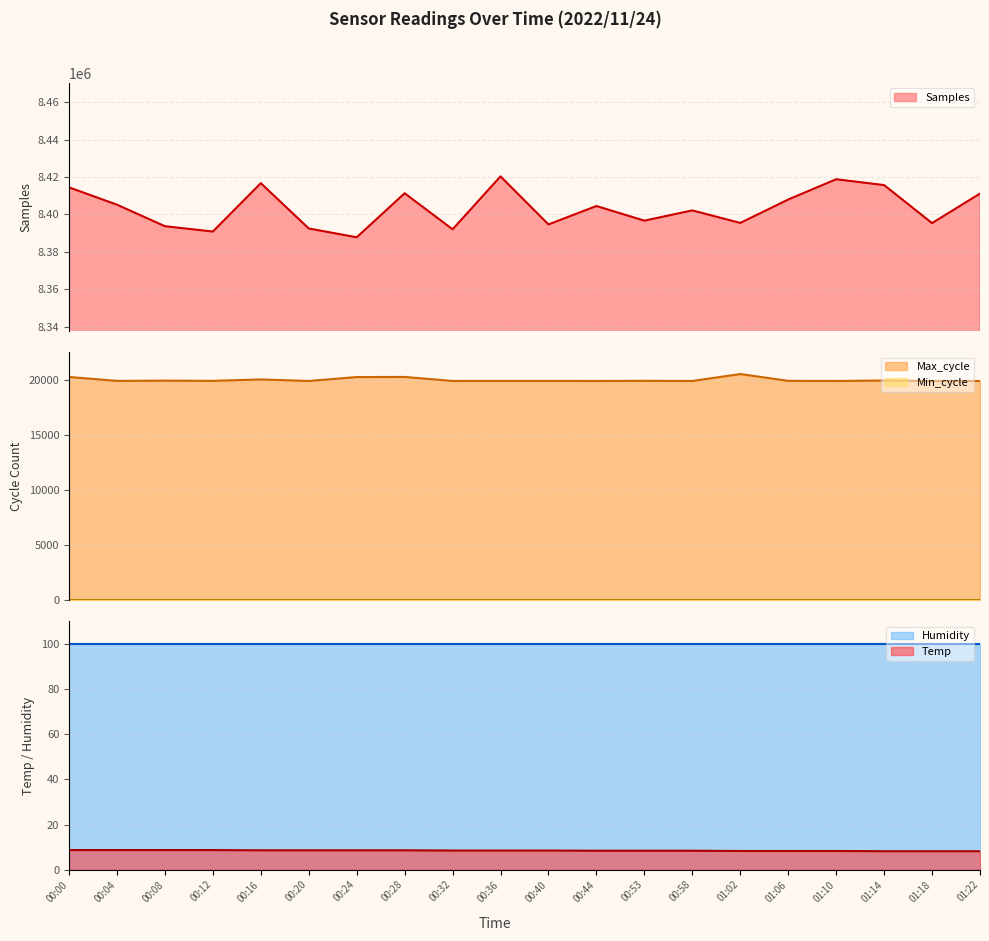

Does the chart display data point markers on the line(s)?

No